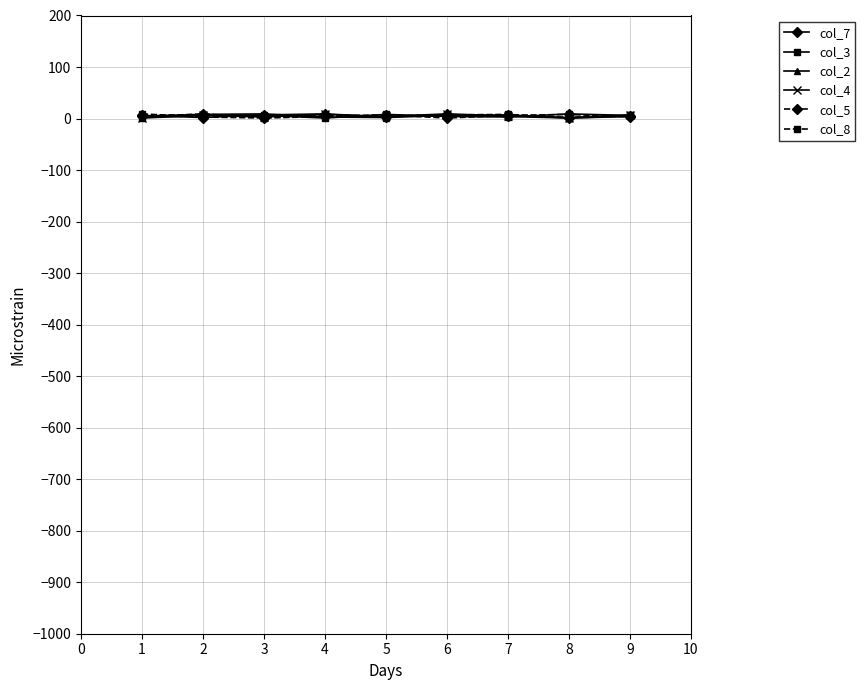

What value does the col_5 series have at 5?

1